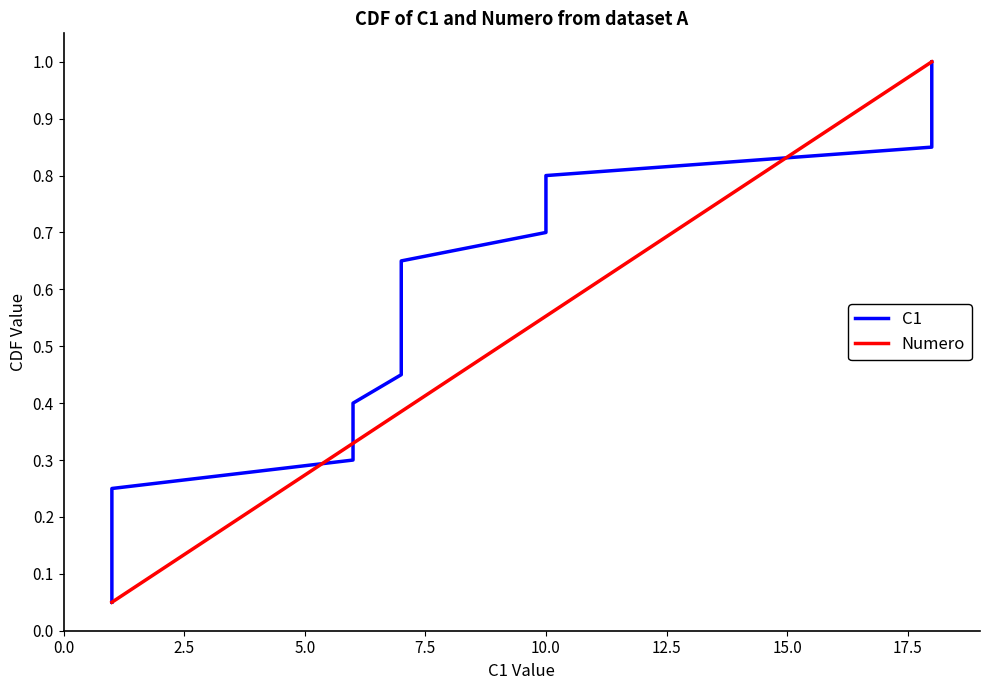

Which series has the largest total across all categories?

C1